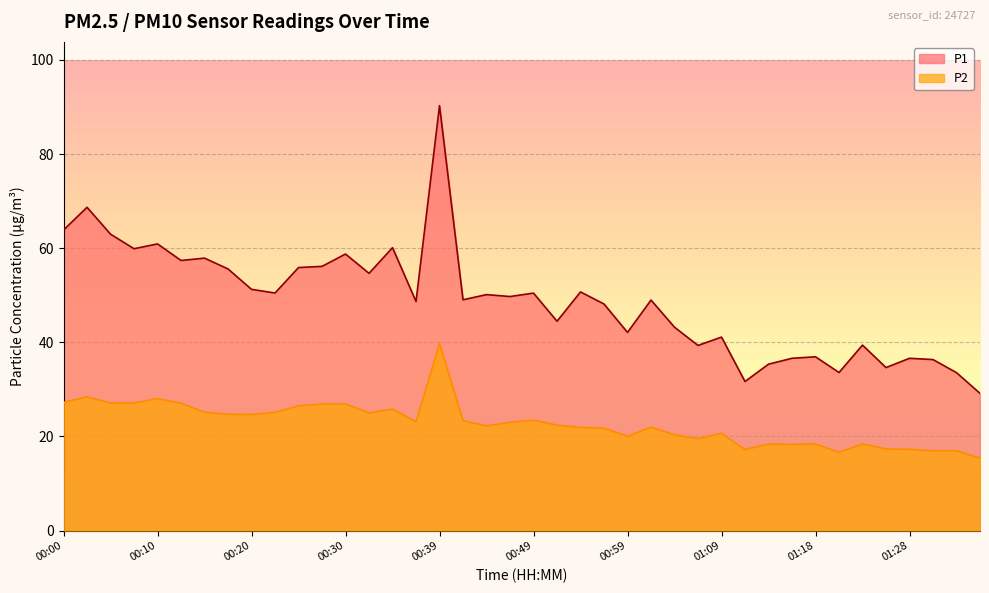

What is the value of the P1 point at the 13th from the left?

58.8